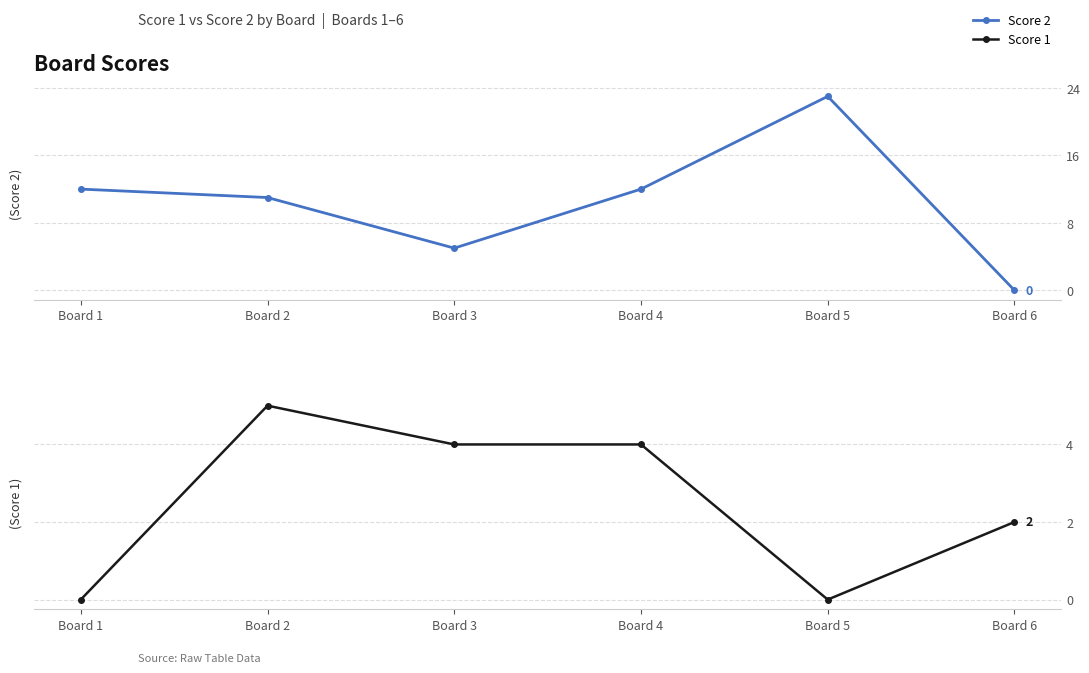

Rank the series at Board 1 from highest to lowest value.

Score 2, Score 1